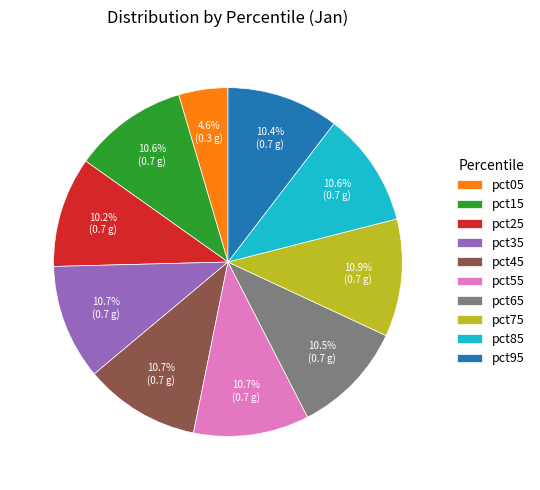

The pct45 slice represents 11% of the pie. True or false?

True